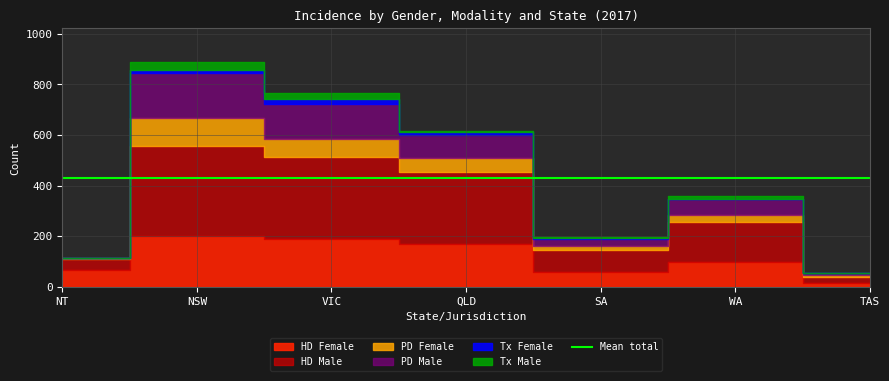

True or false: HD Male and PD Male cross at least once.

False